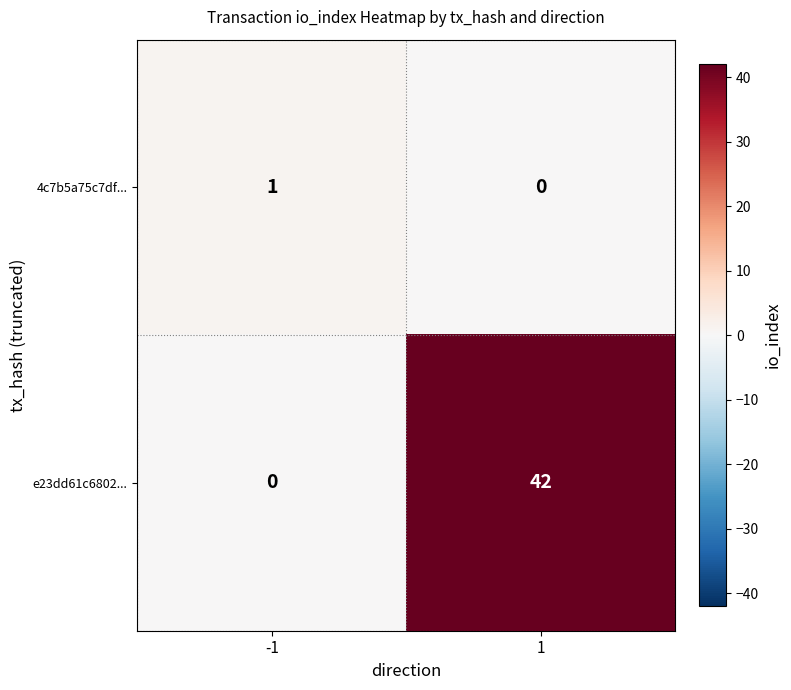

The value of 4c7b5a75c7df... at -1 is 1. True or false?

True